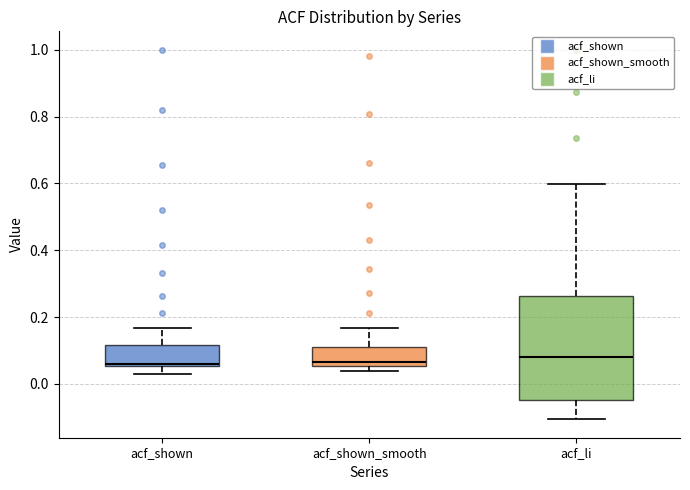

Comparing the boxes themselves (not the whiskers), which one is the tallest?

acf_li